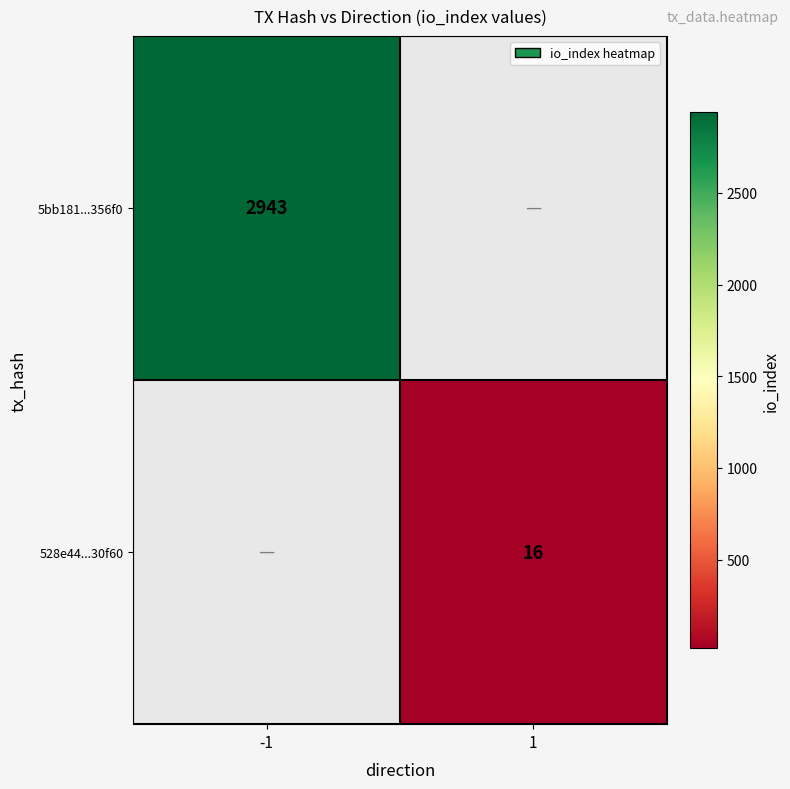

Is the value of 528e44...30f60 at 1 greater than the value of 5bb181...356f0 at -1?

No